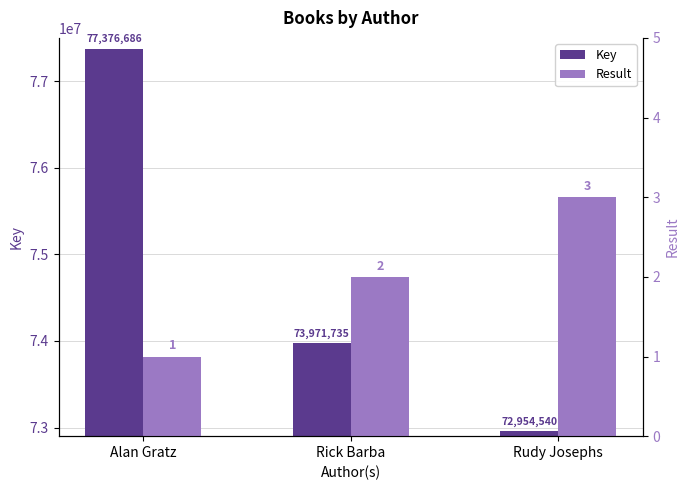

Which series has the largest total across all categories?

Key